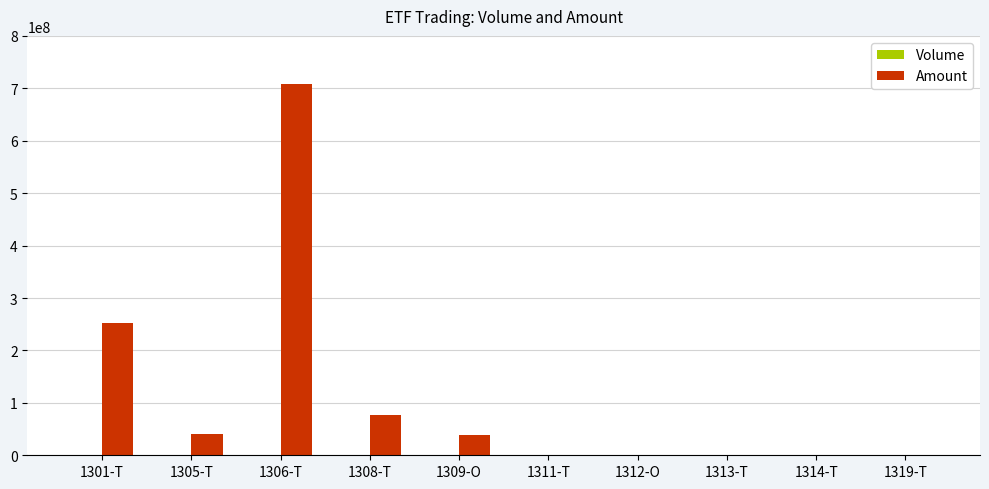

Which series changed the most between 1308-T and 1312-O?

Amount